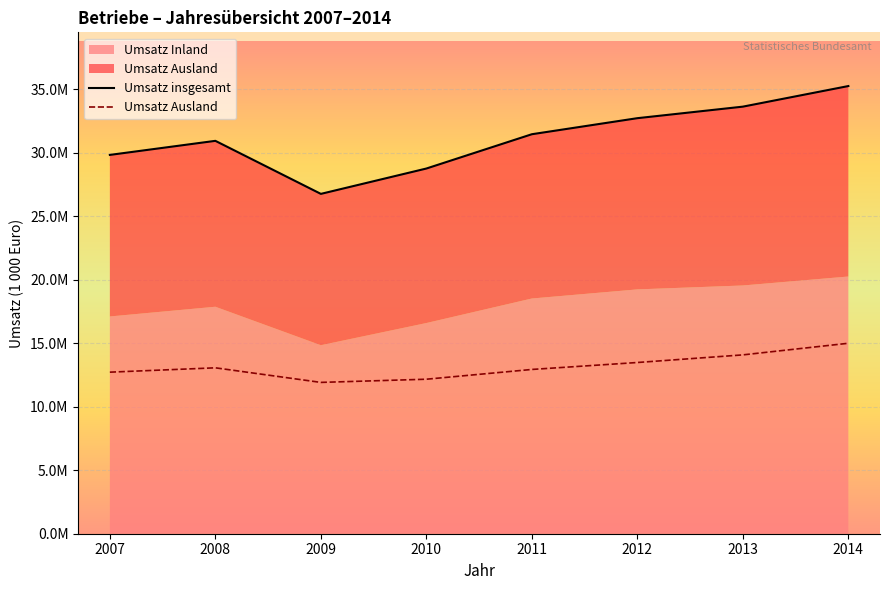

Which category has the lowest value across all series?

2009